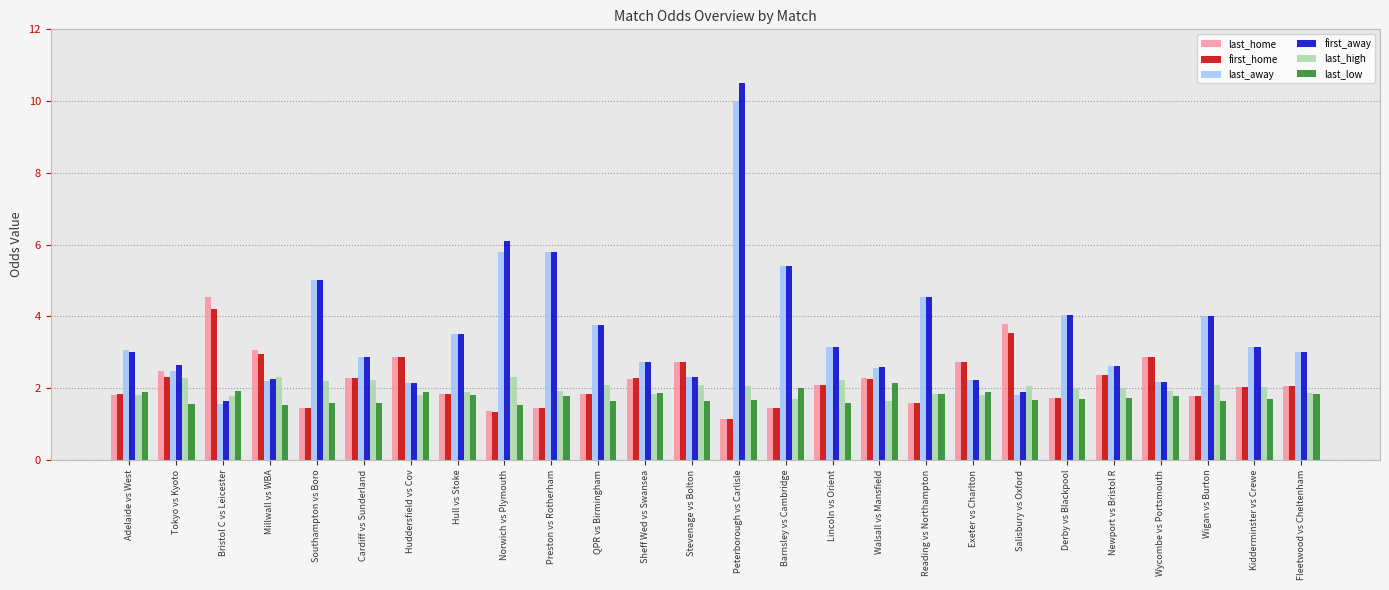

What is the average value of the last_away series?

3.5